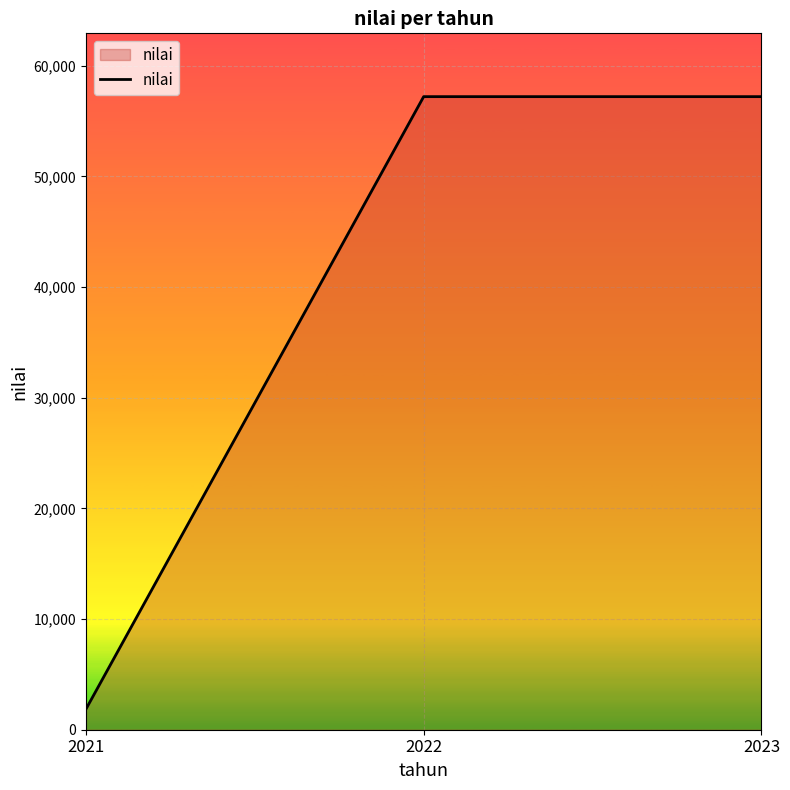

What is the difference between the maximum and minimum values?

55360